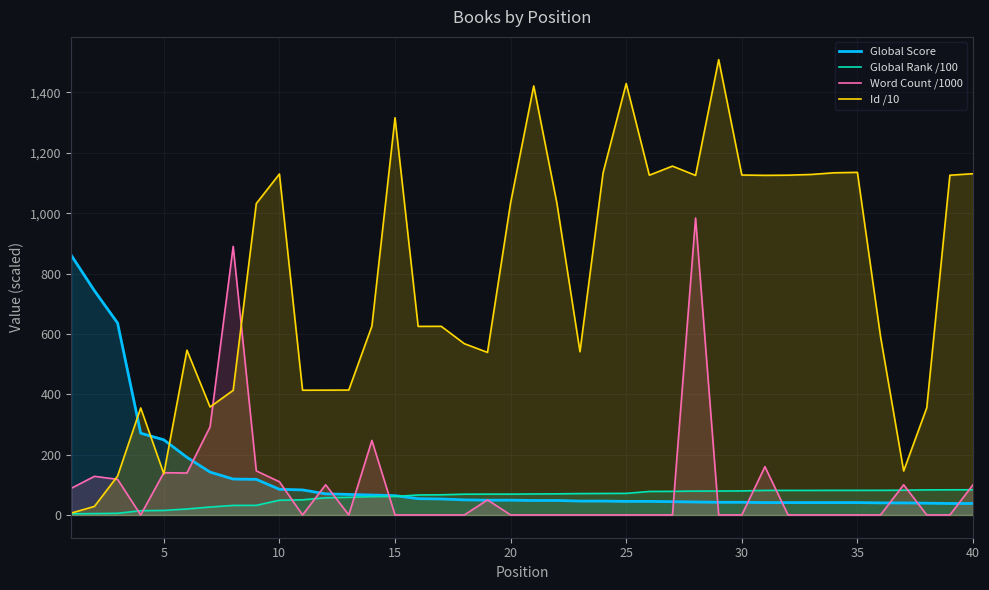

What is the spread (max minus min) of values at 10?

1081.0